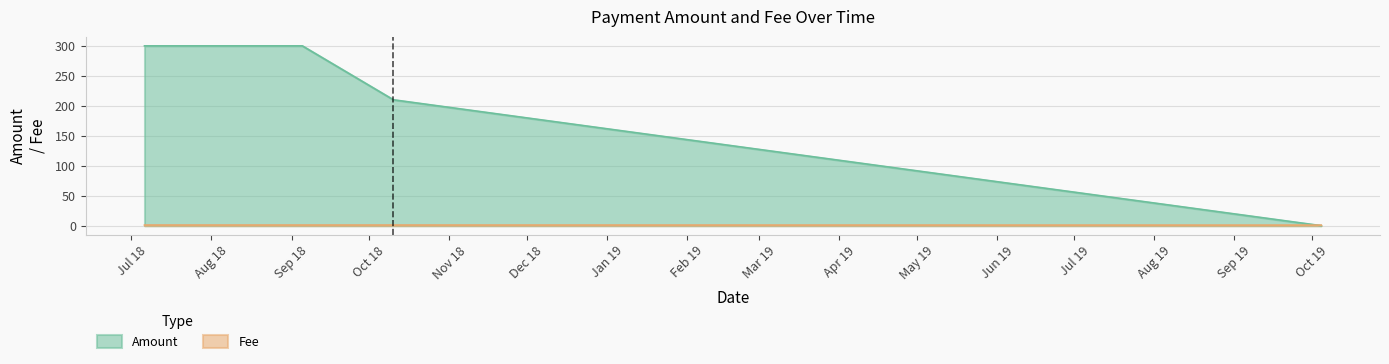

Where do Fee and Amount first cross each other?

2018-10-10 10:51:13 and 2019-10-04 14:30:44